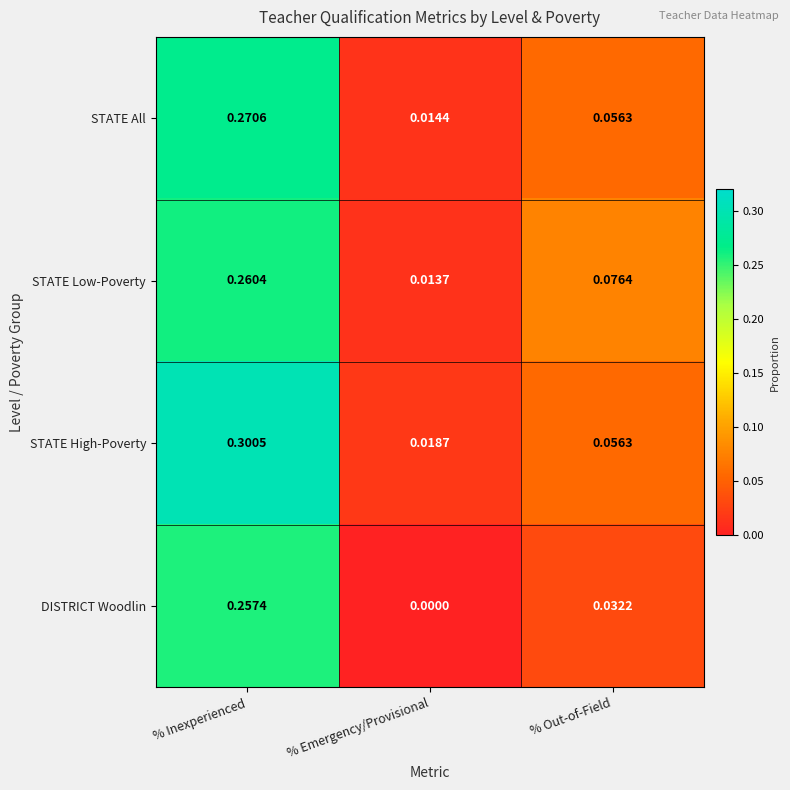

List the labels in order of STATE High-Poverty value, smallest first.

% Emergency/Provisional, % Out-of-Field, % Inexperienced